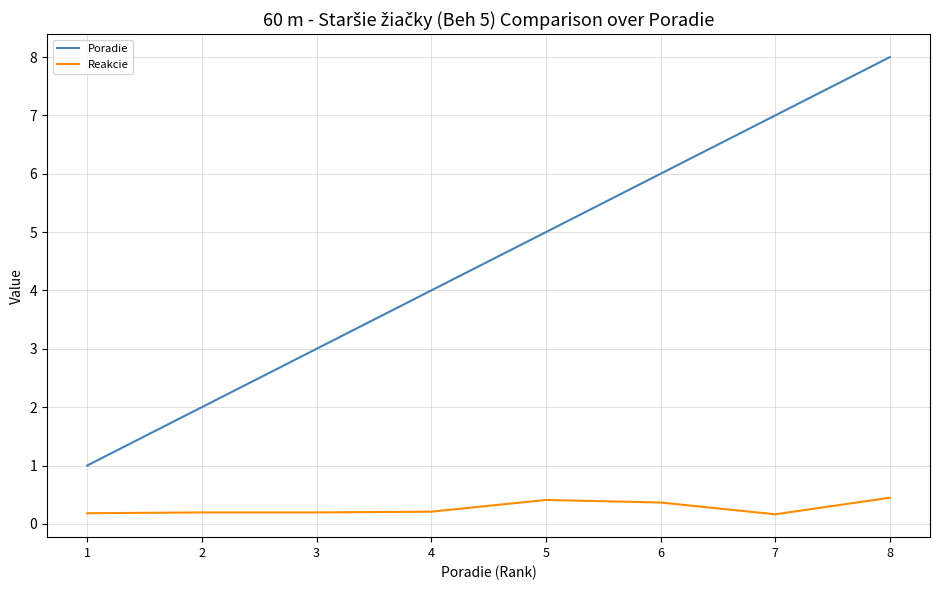

Which series has the widest spread of values?

Poradie